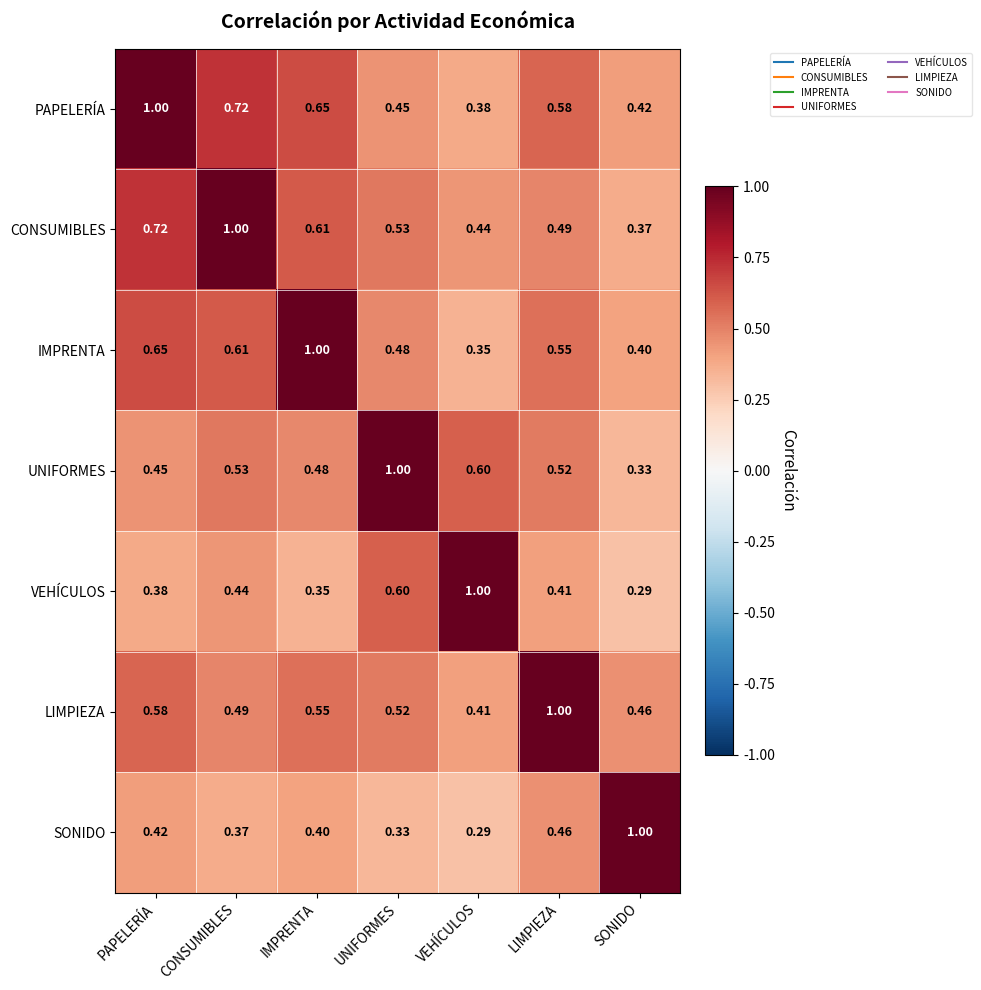

Which category has the lowest value in the UNIFORMES series?

SONIDO